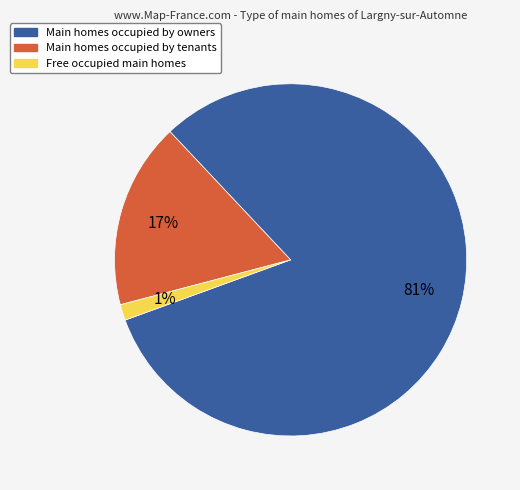

To the nearest percent, what is the average slice percentage?

33%